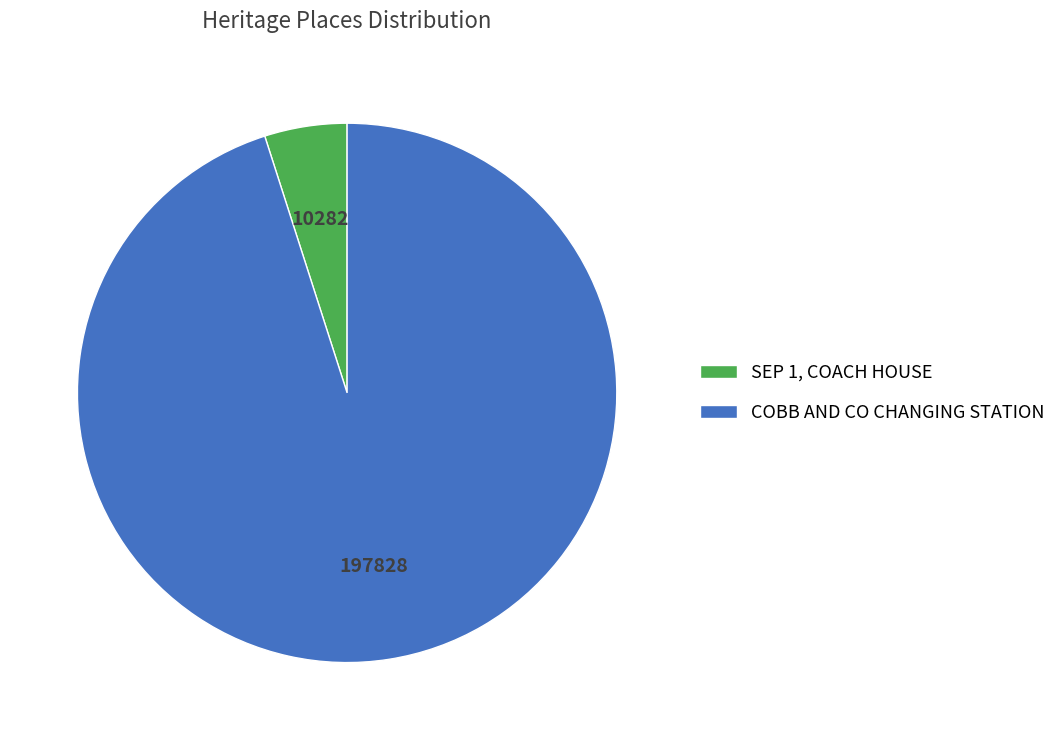

Which has a higher value, SEP 1, COACH HOUSE or COBB AND CO CHANGING STATION?

COBB AND CO CHANGING STATION